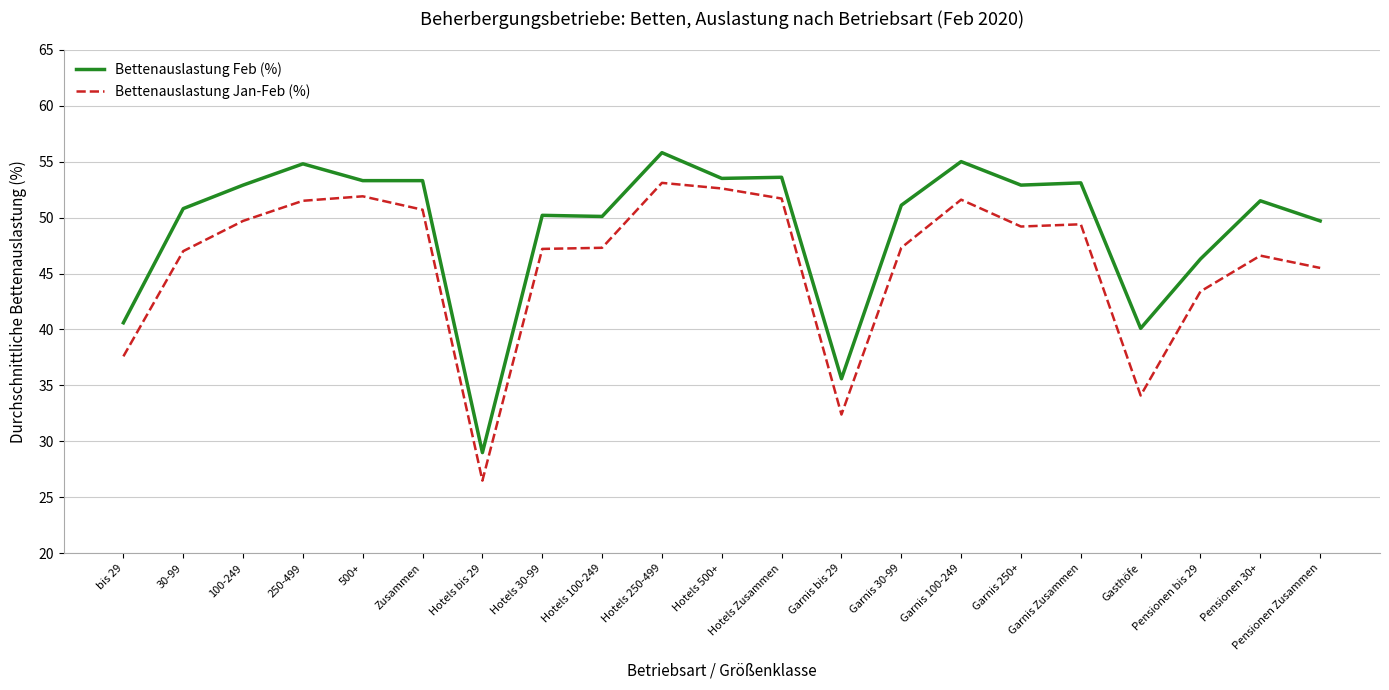

What is the maximum value for Bettenauslastung Jan-Feb (%)?

53.1